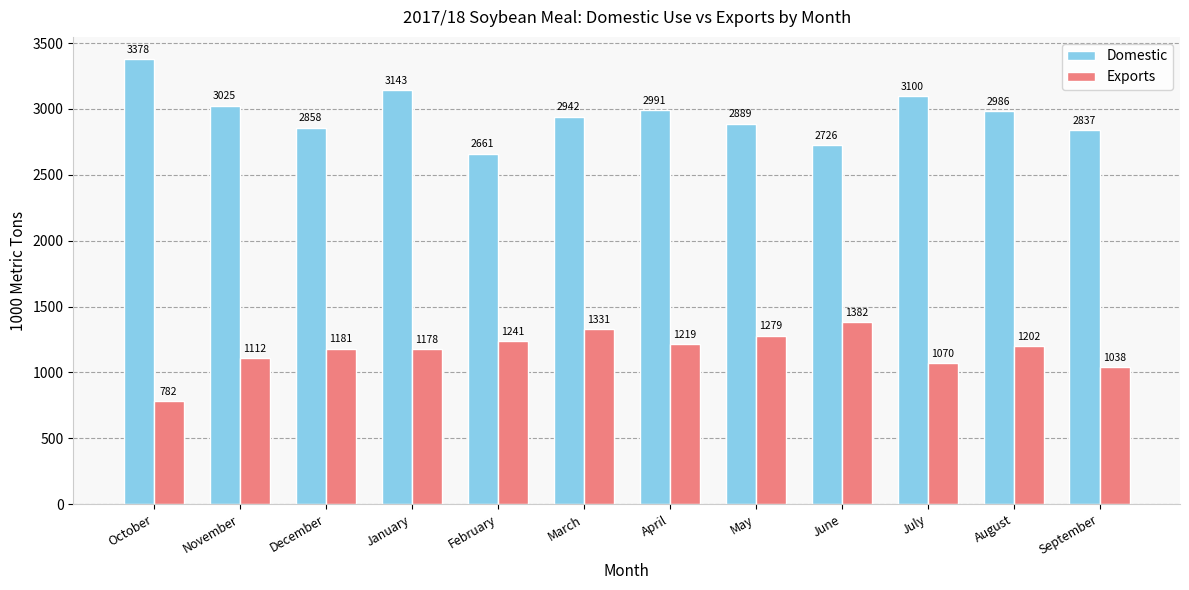

What is the total value across all series at April?

4209.9